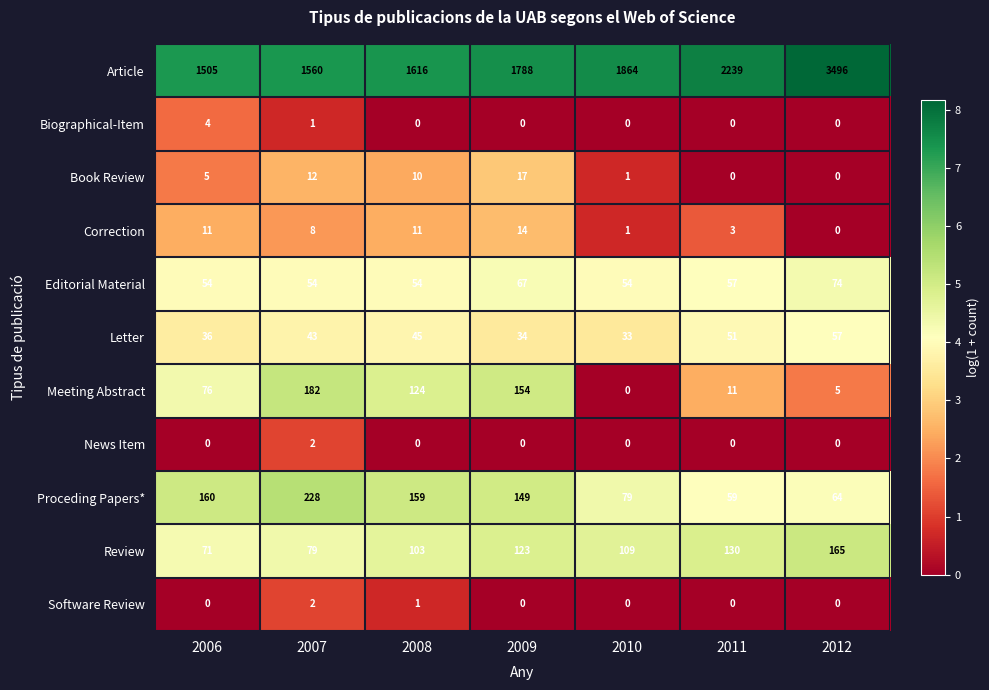

Rank the categories by Proceding Papers* value from lowest to highest.

2011, 2012, 2010, 2009, 2008, 2006, 2007